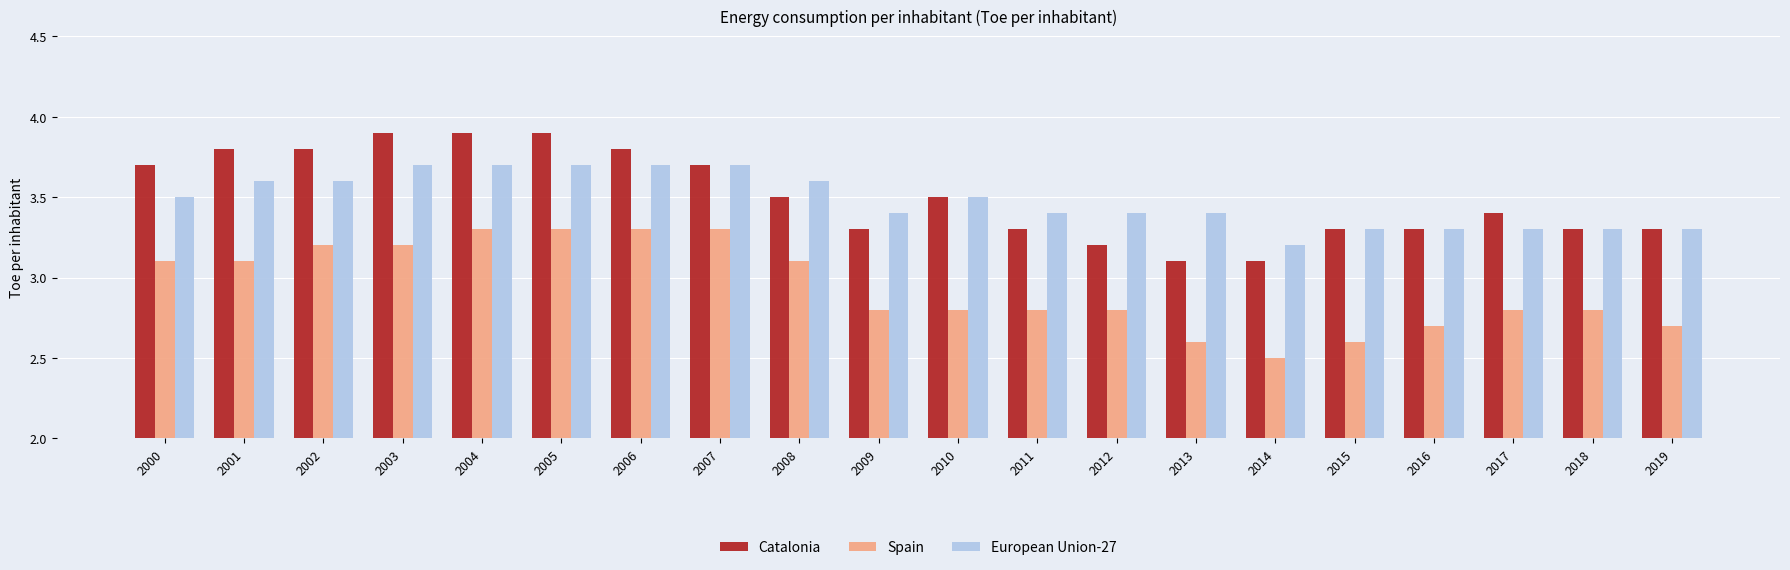

Which label corresponds to the smallest value in the chart?

2014